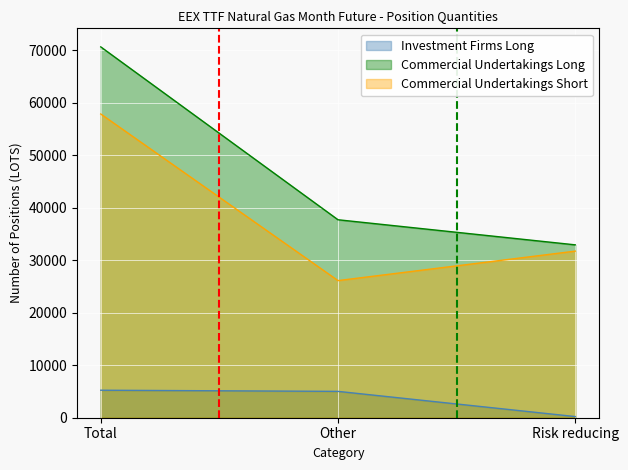

Reading right to left, transcribe all the data shown in this chart.

Investment Firms Long: 219.0	5018.0	5237.0
Commercial Undertakings Long: 32914.0	37692.0	70606.0
Commercial Undertakings Short: 31719.3	26108.7	57828.0